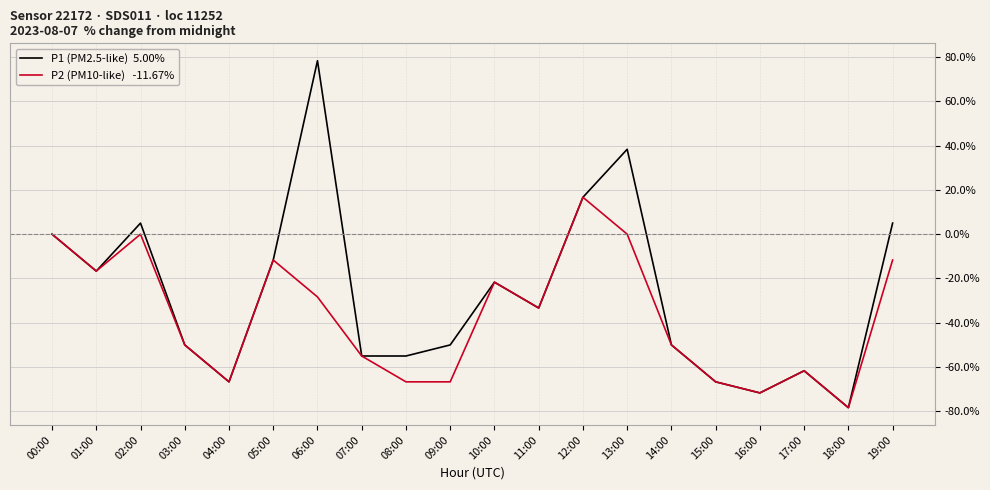

What is the greatest value displayed?

78.3